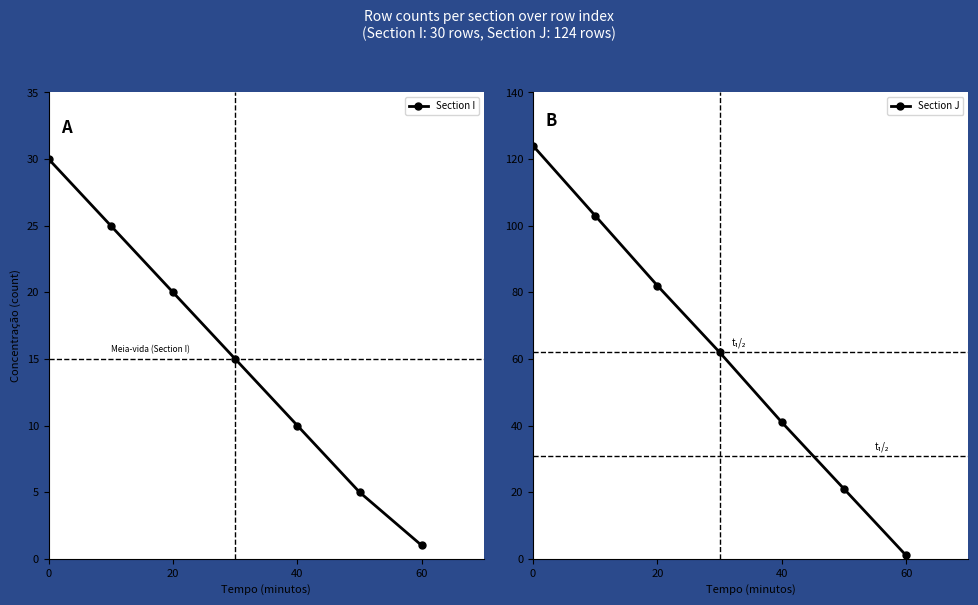

Is it true that Section I equals 20 at 20?

True